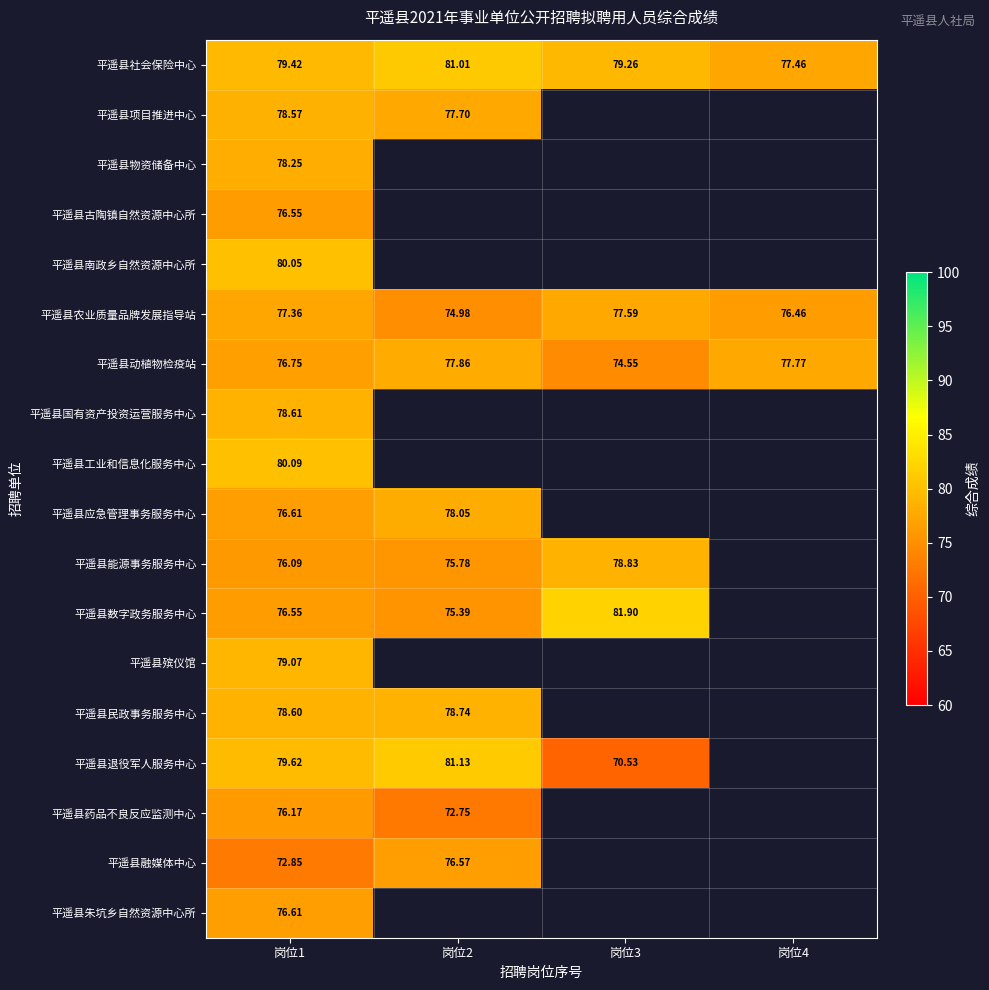

True or false: 平遥县动植物检疫站 has a value of 132.4 at 岗位3.

False